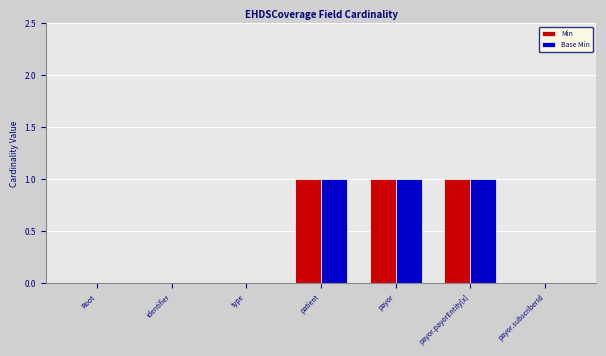

What are all the series names shown in the legend?

Min, Base Min